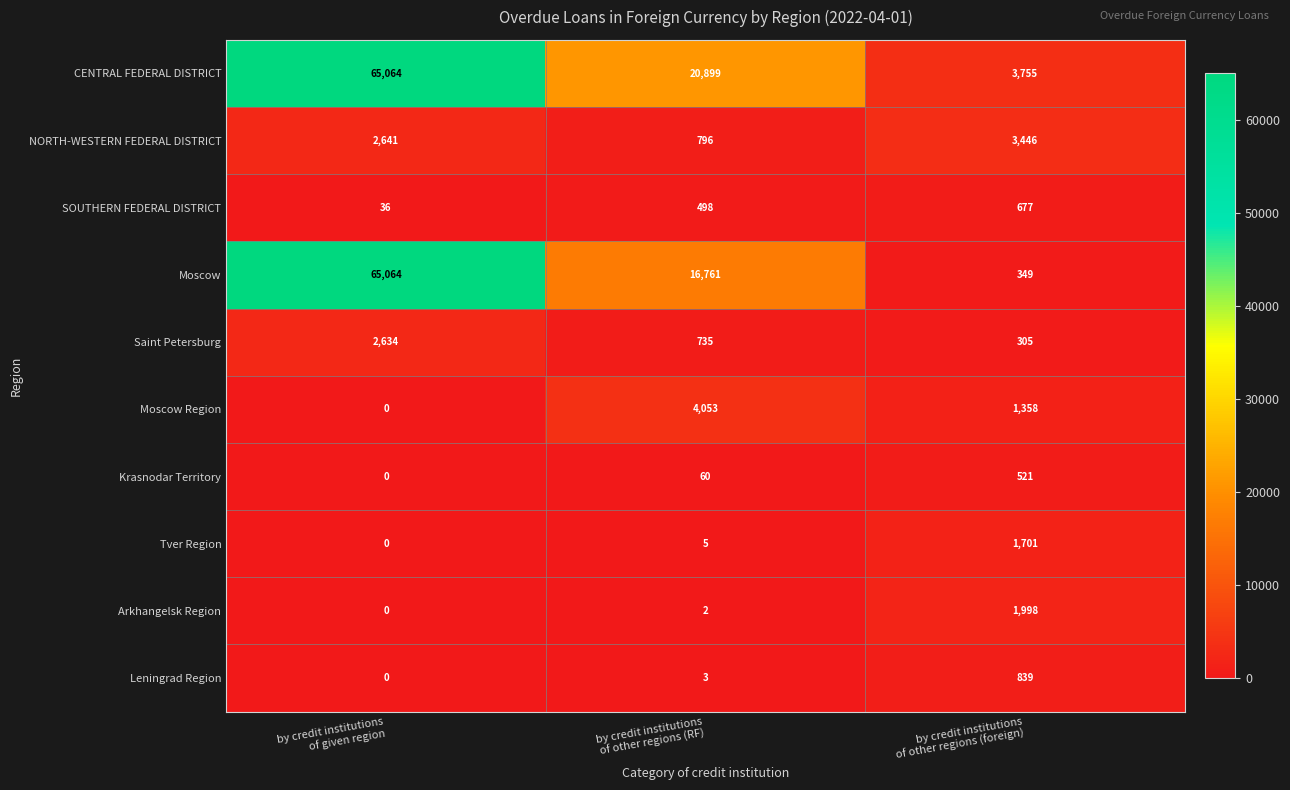

Count the number of categories in the chart.

3